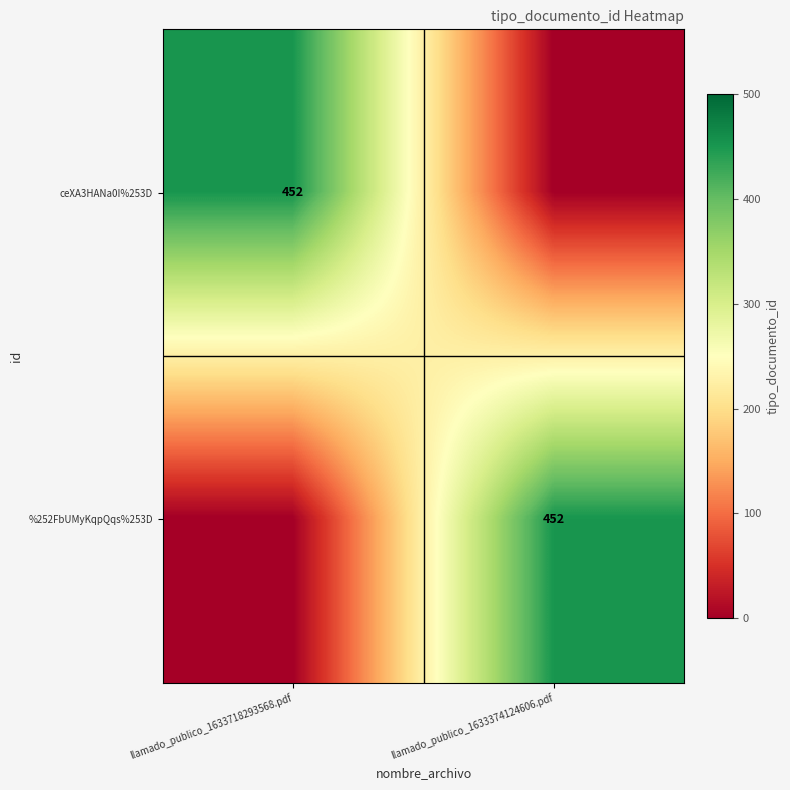

The value of %252FbUMyKqpQqs%253D at llamado_publico_1633374124606.pdf is 452. True or false?

True